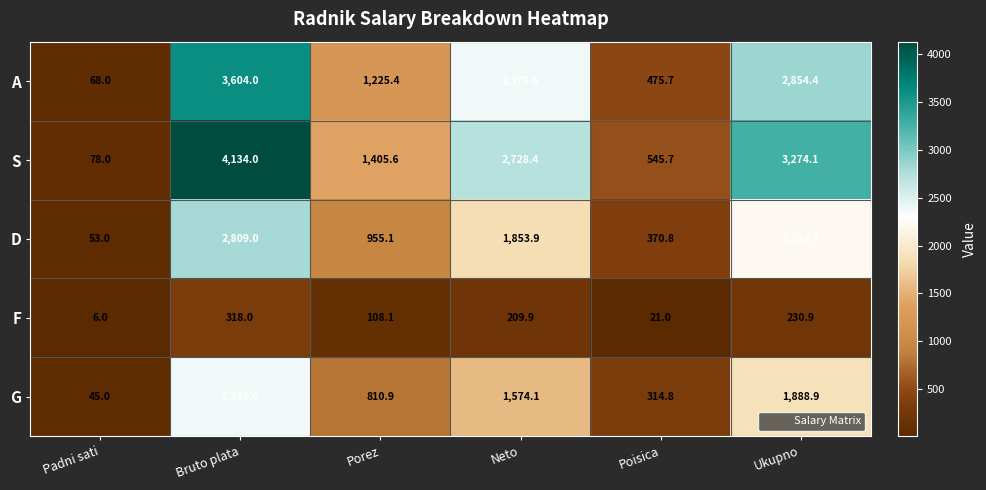

Reading left to right, list all the values displayed in this chart.

A: Padni sati=68.0	Bruto plata=3604.0	Porez=1225.4	Neto=2378.6	Poisica=475.7	Ukupno=2854.4
S: Padni sati=78.0	Bruto plata=4134.0	Porez=1405.6	Neto=2728.4	Poisica=545.7	Ukupno=3274.1
D: Padni sati=53.0	Bruto plata=2809.0	Porez=955.1	Neto=1853.9	Poisica=370.8	Ukupno=2224.7
F: Padni sati=6.0	Bruto plata=318.0	Porez=108.1	Neto=209.9	Poisica=21.0	Ukupno=230.9
G: Padni sati=45.0	Bruto plata=2385.0	Porez=810.9	Neto=1574.1	Poisica=314.8	Ukupno=1888.9